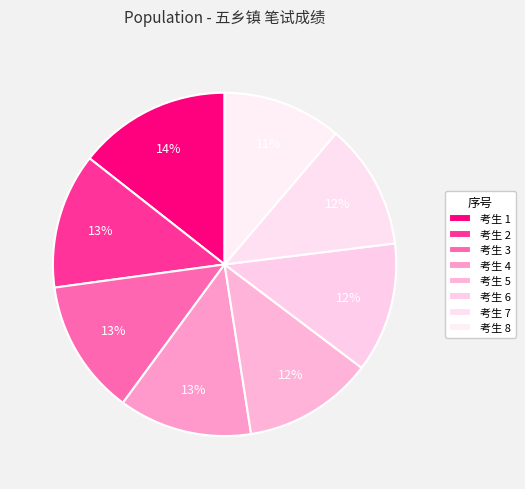

How many segments does this pie chart have?

8